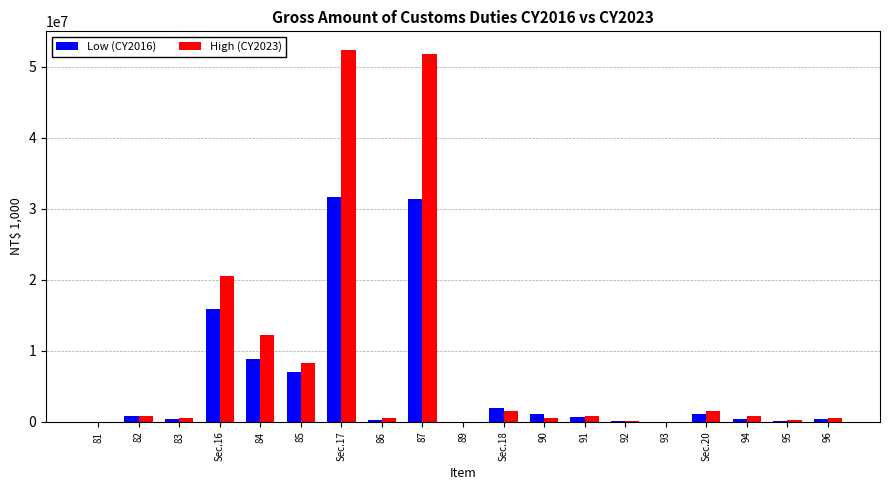

Are the bars horizontal?

No